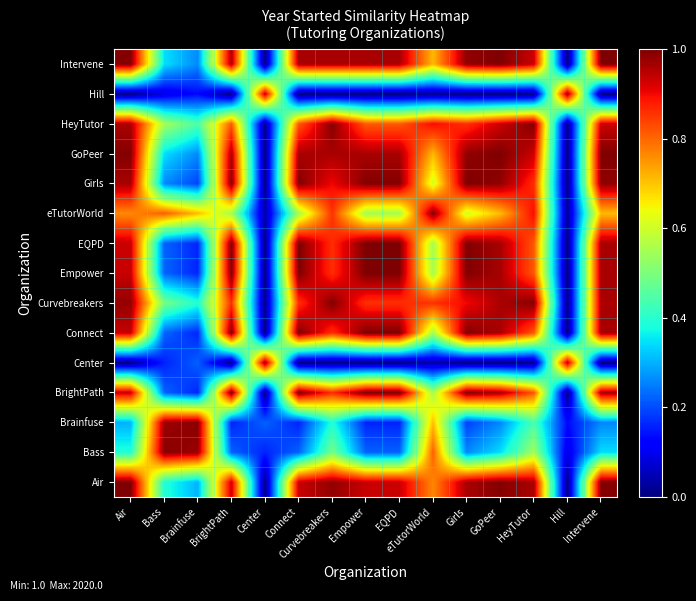

Reading right to left, list all the values displayed in this chart.

Air: Intervene=1.0	Hill=0.0	HeyTutor=1.0	GoPeer=1.0	Girls=1.0	eTutorWorld=0.8	EQPD=0.9	Empower=0.9	Curvebreakers=1.0	Connect=0.9	Center=0.0	BrightPath=0.9	Brainfuse=0.3	Bass=0.4	Air=1.0
Bass: Intervene=0.3	Hill=0.1	HeyTutor=0.5	GoPeer=0.3	Girls=0.3	eTutorWorld=0.8	EQPD=0.2	Empower=0.2	Curvebreakers=0.5	Connect=0.2	Center=0.2	BrightPath=0.2	Brainfuse=1.0	Bass=1.0	Air=0.4
Brainfuse: Intervene=0.3	Hill=0.1	HeyTutor=0.4	GoPeer=0.3	Girls=0.2	eTutorWorld=0.7	EQPD=0.2	Empower=0.2	Curvebreakers=0.4	Connect=0.2	Center=0.2	BrightPath=0.2	Brainfuse=1.0	Bass=1.0	Air=0.3
BrightPath: Intervene=1.0	Hill=0.0	HeyTutor=0.8	GoPeer=1.0	Girls=1.0	eTutorWorld=0.6	EQPD=1.0	Empower=1.0	Curvebreakers=0.9	Connect=1.0	Center=0.0	BrightPath=1.0	Brainfuse=0.2	Bass=0.2	Air=0.9
Center: Intervene=0.0	Hill=0.9	HeyTutor=0.0	GoPeer=0.0	Girls=0.0	eTutorWorld=0.0	EQPD=0.0	Empower=0.0	Curvebreakers=0.0	Connect=0.0	Center=1.0	BrightPath=0.0	Brainfuse=0.2	Bass=0.2	Air=0.0
Connect: Intervene=1.0	Hill=0.0	HeyTutor=0.8	GoPeer=1.0	Girls=1.0	eTutorWorld=0.6	EQPD=1.0	Empower=1.0	Curvebreakers=0.9	Connect=1.0	Center=0.0	BrightPath=1.0	Brainfuse=0.2	Bass=0.2	Air=0.9
Curvebreakers: Intervene=1.0	Hill=0.0	HeyTutor=1.0	GoPeer=1.0	Girls=0.9	eTutorWorld=0.9	EQPD=0.9	Empower=0.9	Curvebreakers=1.0	Connect=0.9	Center=0.0	BrightPath=0.9	Brainfuse=0.4	Bass=0.5	Air=1.0
Empower: Intervene=1.0	Hill=0.0	HeyTutor=0.8	GoPeer=1.0	Girls=1.0	eTutorWorld=0.6	EQPD=1.0	Empower=1.0	Curvebreakers=0.9	Connect=1.0	Center=0.0	BrightPath=1.0	Brainfuse=0.2	Bass=0.2	Air=0.9
EQPD: Intervene=1.0	Hill=0.0	HeyTutor=0.8	GoPeer=1.0	Girls=1.0	eTutorWorld=0.6	EQPD=1.0	Empower=1.0	Curvebreakers=0.9	Connect=1.0	Center=0.0	BrightPath=1.0	Brainfuse=0.2	Bass=0.2	Air=0.9
eTutorWorld: Intervene=0.7	Hill=0.0	HeyTutor=0.9	GoPeer=0.7	Girls=0.6	eTutorWorld=1.0	EQPD=0.5	Empower=0.5	Curvebreakers=0.9	Connect=0.5	Center=0.0	BrightPath=0.5	Brainfuse=0.7	Bass=0.8	Air=0.8
Girls: Intervene=1.0	Hill=0.0	HeyTutor=0.9	GoPeer=1.0	Girls=1.0	eTutorWorld=0.6	EQPD=1.0	Empower=1.0	Curvebreakers=0.9	Connect=1.0	Center=0.0	BrightPath=1.0	Brainfuse=0.2	Bass=0.3	Air=1.0
GoPeer: Intervene=1.0	Hill=0.0	HeyTutor=0.9	GoPeer=1.0	Girls=1.0	eTutorWorld=0.7	EQPD=1.0	Empower=1.0	Curvebreakers=1.0	Connect=1.0	Center=0.0	BrightPath=1.0	Brainfuse=0.3	Bass=0.3	Air=1.0
HeyTutor: Intervene=0.9	Hill=0.0	HeyTutor=1.0	GoPeer=0.9	Girls=0.9	eTutorWorld=0.9	EQPD=0.8	Empower=0.8	Curvebreakers=1.0	Connect=0.8	Center=0.0	BrightPath=0.8	Brainfuse=0.4	Bass=0.5	Air=1.0
Hill: Intervene=0.0	Hill=1.0	HeyTutor=0.0	GoPeer=0.0	Girls=0.0	eTutorWorld=0.0	EQPD=0.0	Empower=0.0	Curvebreakers=0.0	Connect=0.0	Center=0.9	BrightPath=0.0	Brainfuse=0.1	Bass=0.1	Air=0.0
Intervene: Intervene=1.0	Hill=0.0	HeyTutor=0.9	GoPeer=1.0	Girls=1.0	eTutorWorld=0.7	EQPD=1.0	Empower=1.0	Curvebreakers=1.0	Connect=1.0	Center=0.0	BrightPath=1.0	Brainfuse=0.3	Bass=0.3	Air=1.0